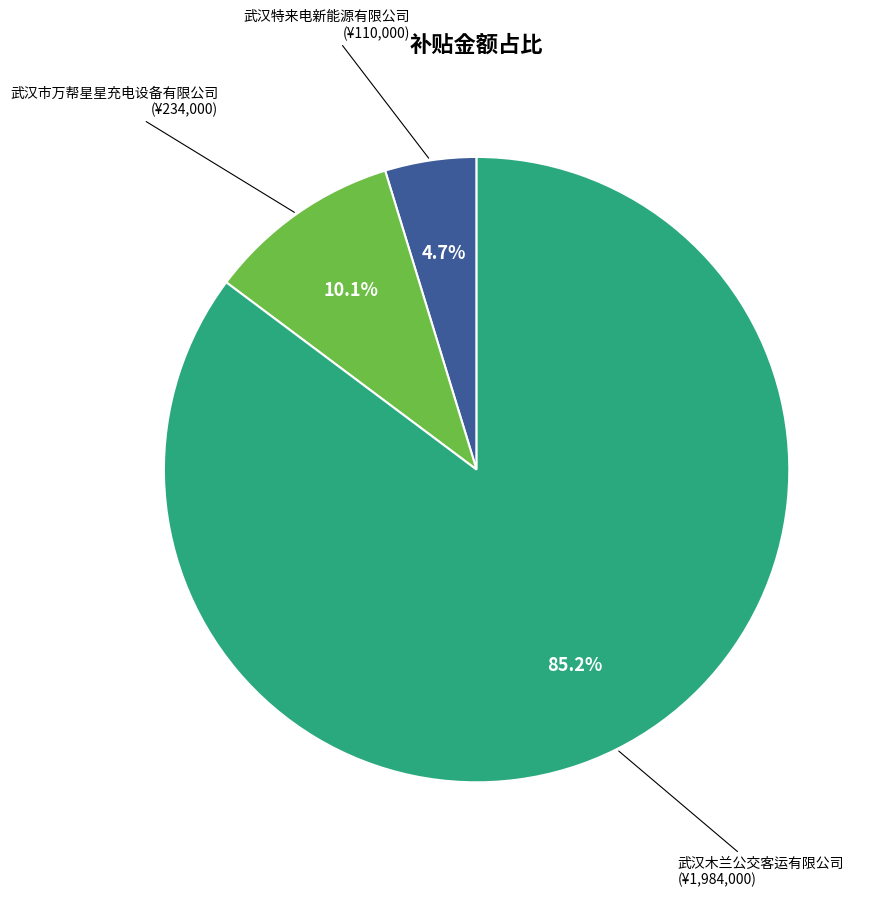

Is it true that 武汉市万帮星星充电设备有限公司 is 1% of the pie?

False